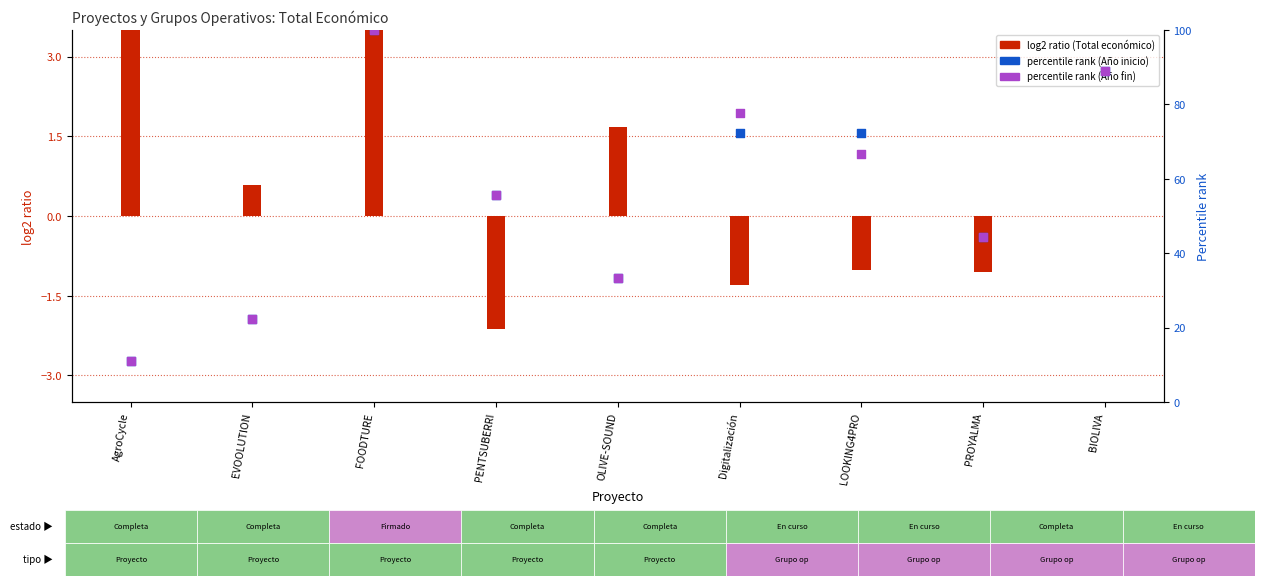

What are all the series names shown in the legend?

log2 ratio (Total económico), percentile rank (Año inicio), percentile rank (Año fin)